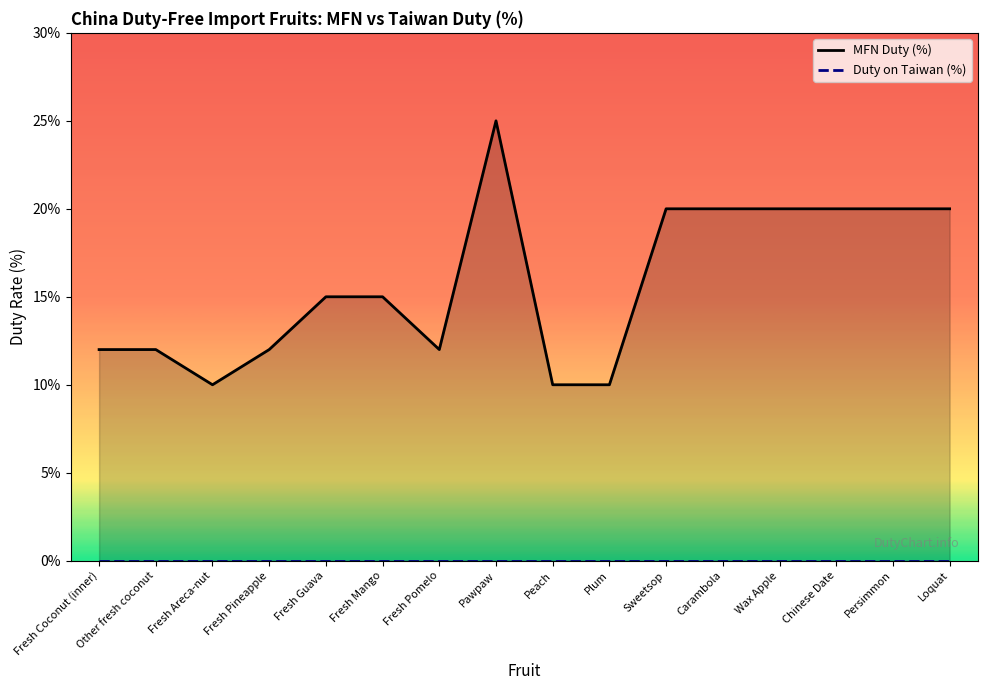

How many categories are shown in the chart?

16